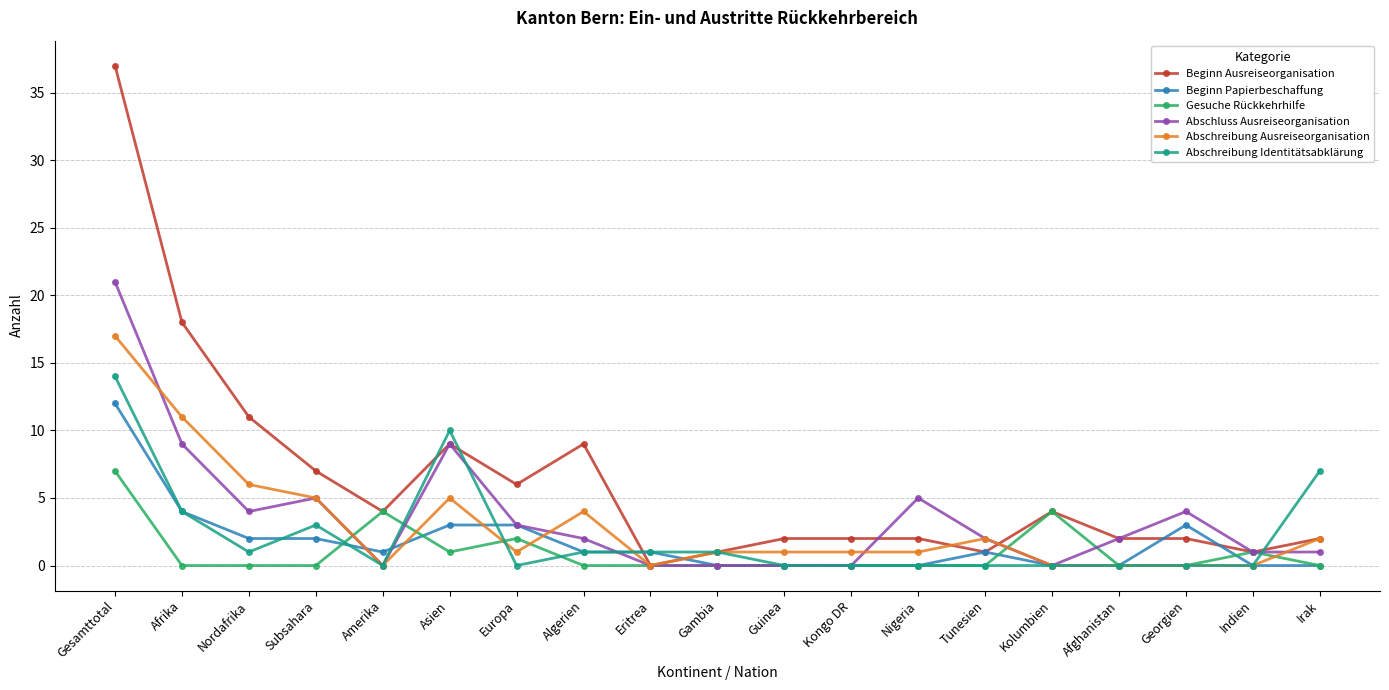

Where is Beginn Papierbeschaffung nearest to the value 6?

Afrika